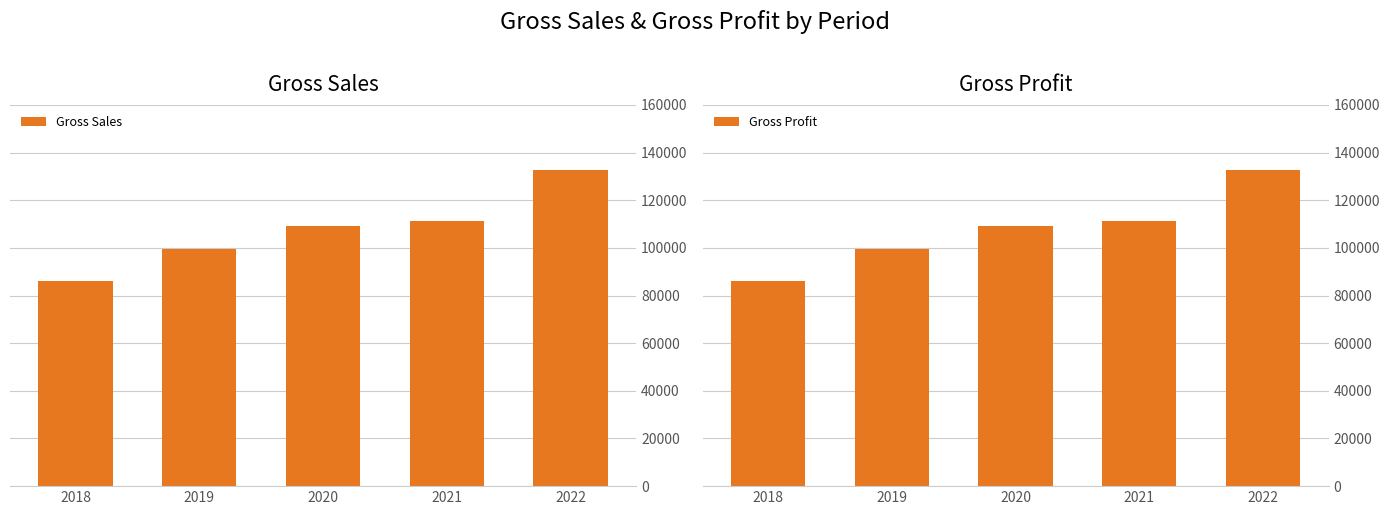

Which series has the widest spread of values?

Gross Sales